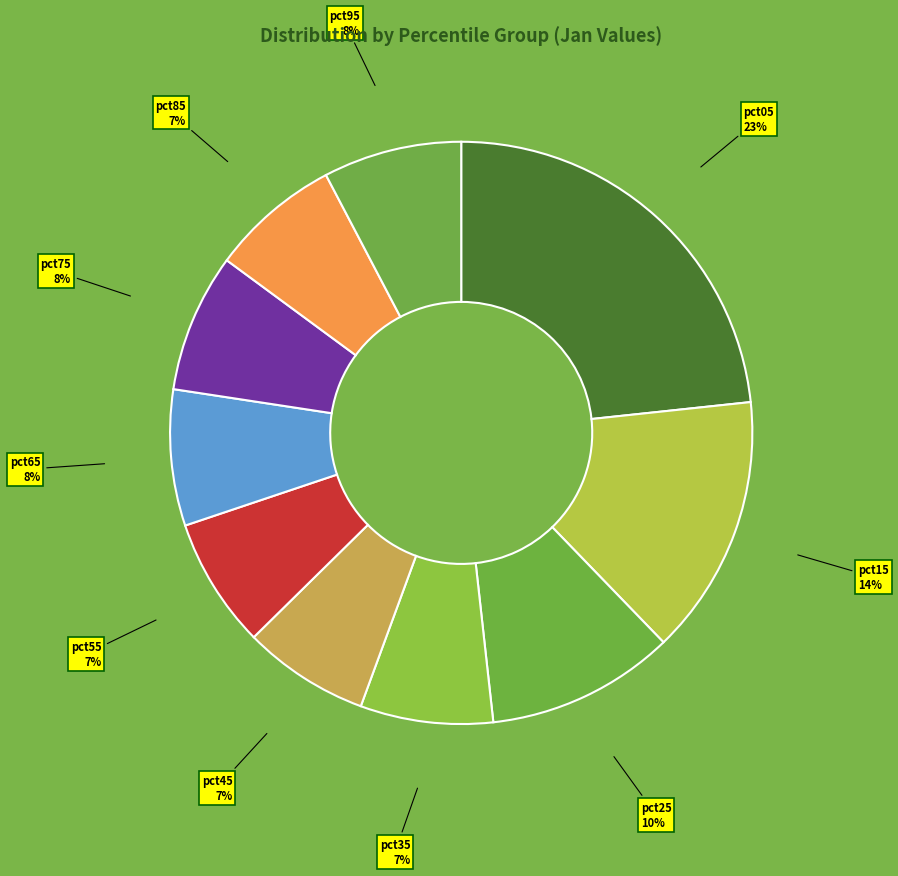

How many slices are in this pie chart?

10